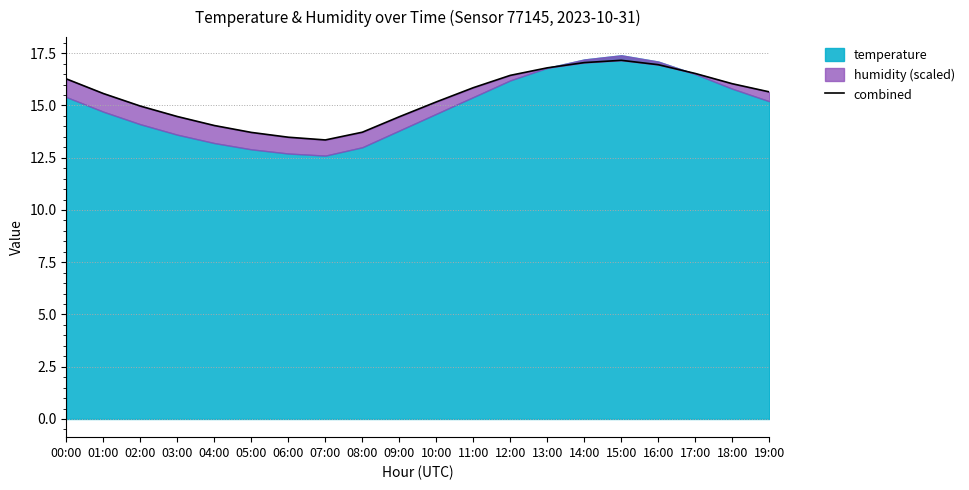

Approximately how many times larger is the value at 09:00 compared to 13:00?

0.9